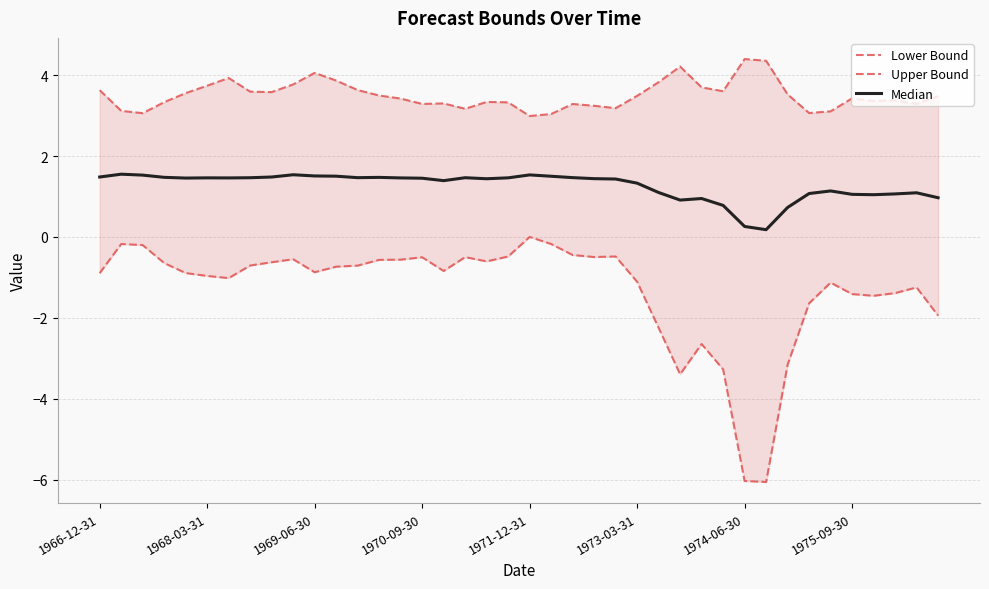

True or false: Median and Upper Bound intersect in this chart.

False